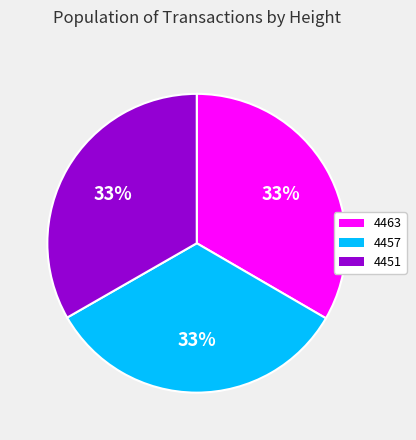

Combined, do 4451 and 4457 account for over 50%?

Yes